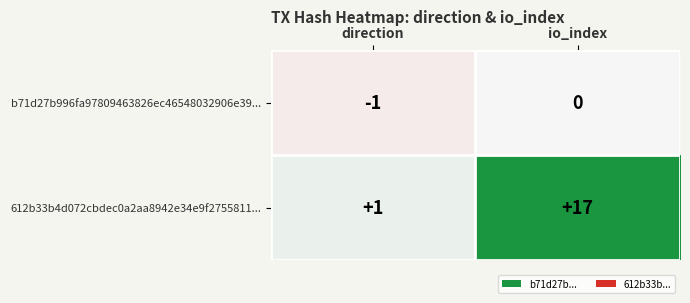

What is the difference between the highest and lowest values at io_index?

17